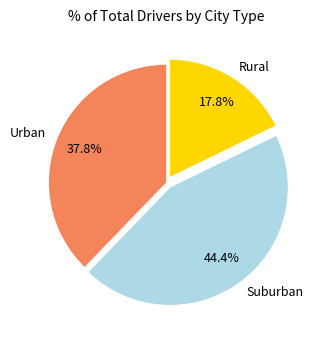

Combined, do Rural and Suburban account for over 50%?

Yes